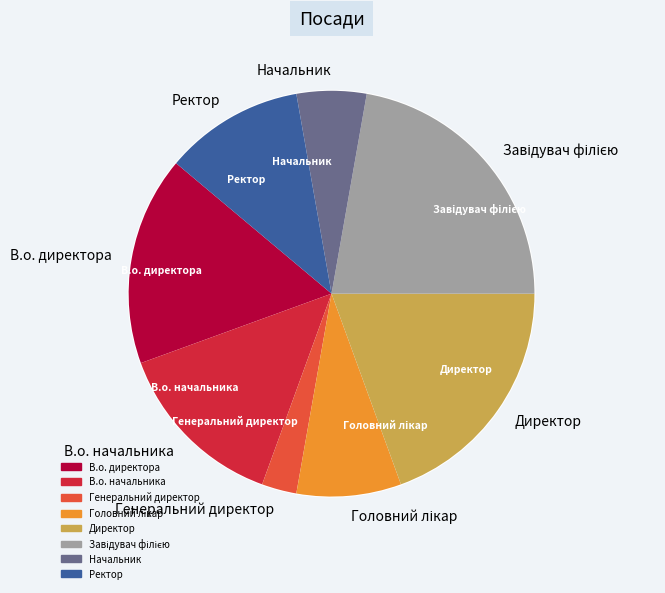

Does Директор represent more than half of the total?

No